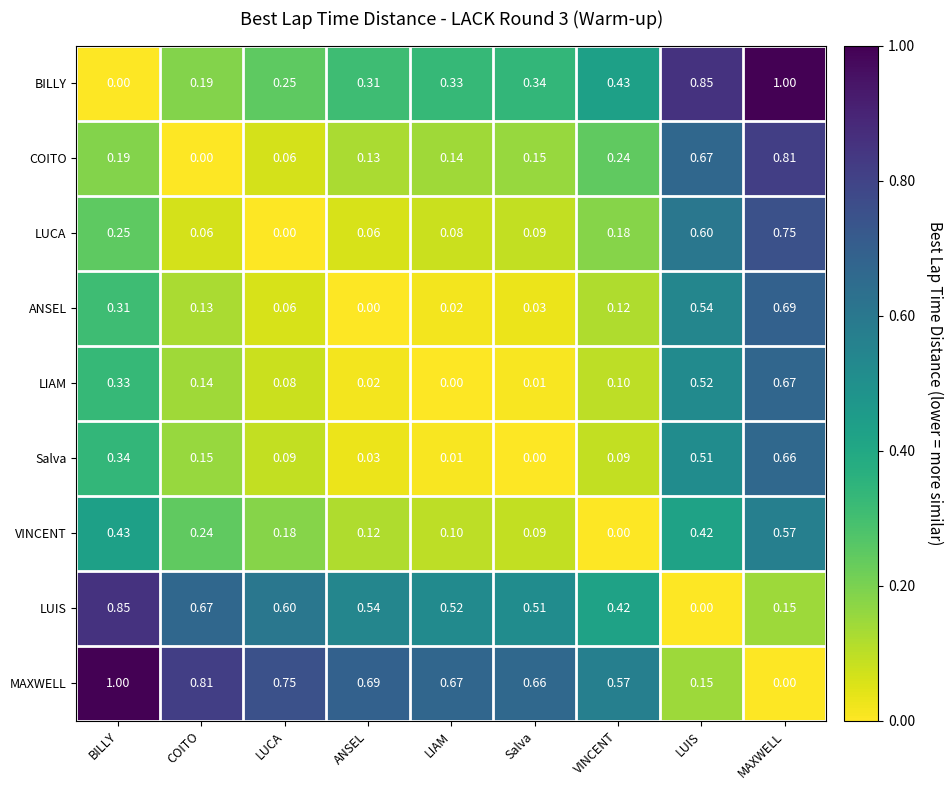

Rank the series at BILLY from lowest to highest value.

BILLY, COITO, LUCA, ANSEL, LIAM, Salva, VINCENT, LUIS, MAXWELL